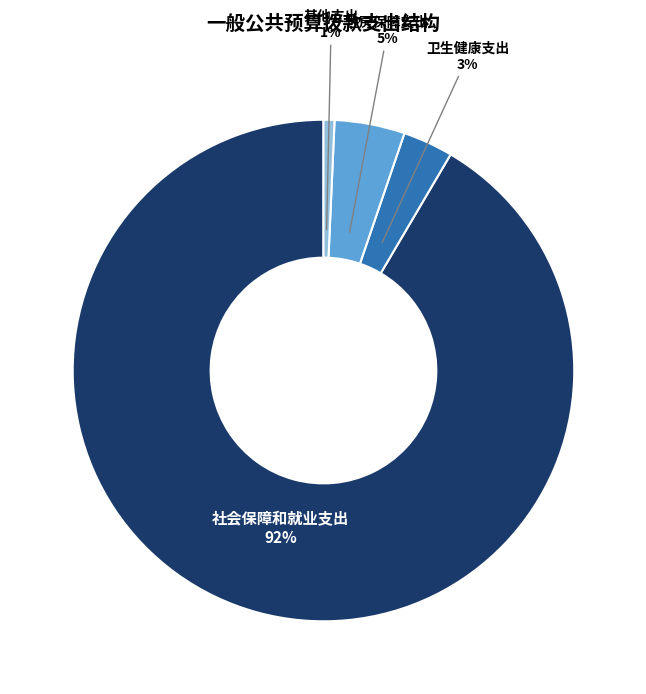

True or false: 住房保障支出 accounts for 5% of the total.

True